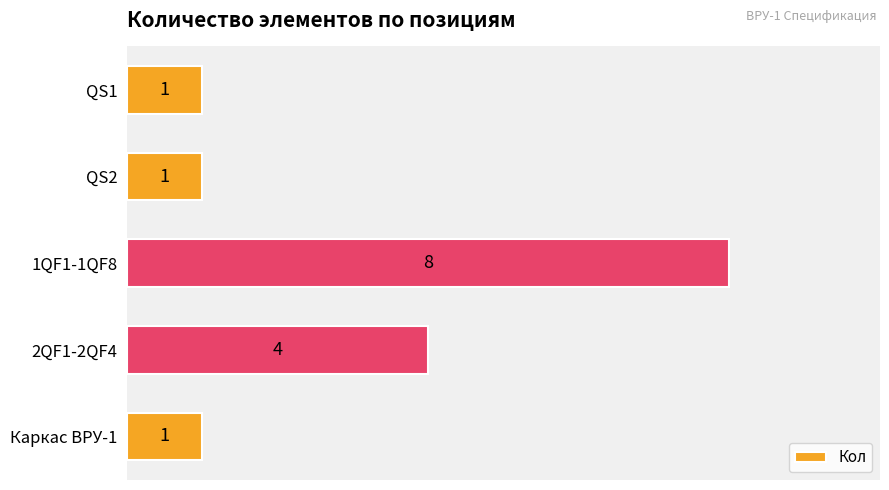

Count the values in the range 1 to 4.

4